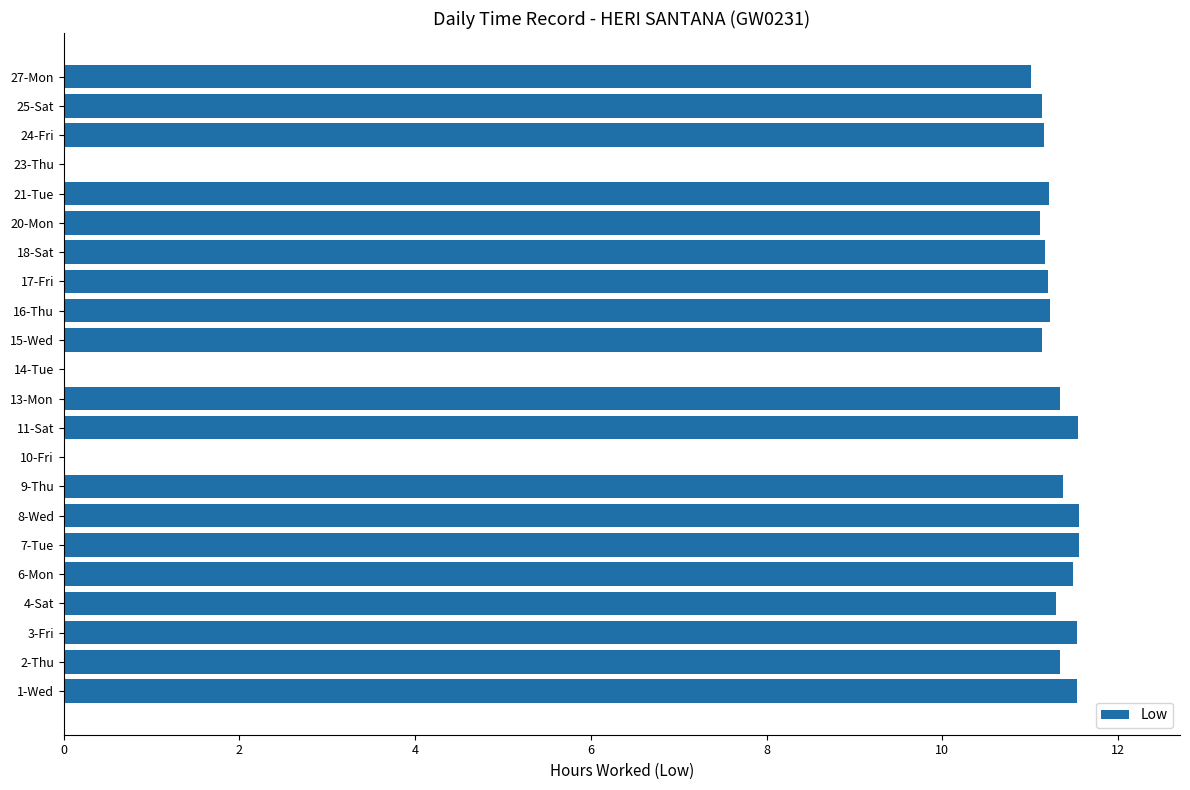

Is it true that the value at 17-Fri is 11.2?

True